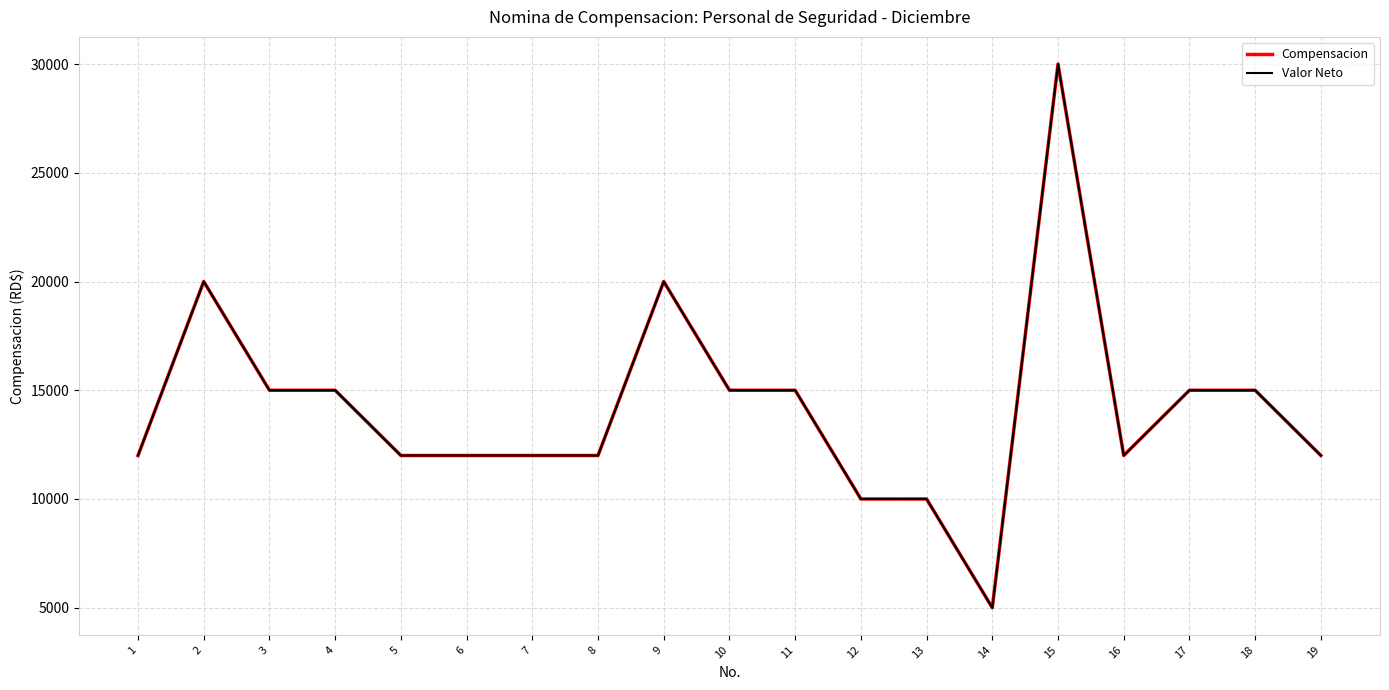

Which has a higher value, 5 or 2?

2